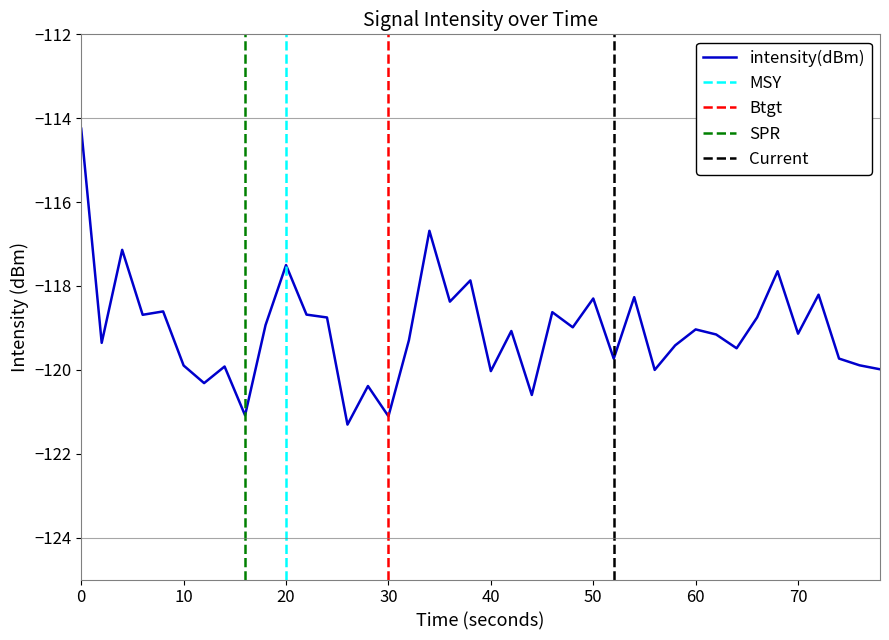

The value of intensity(dBm) at 40 is -120.0. True or false?

True